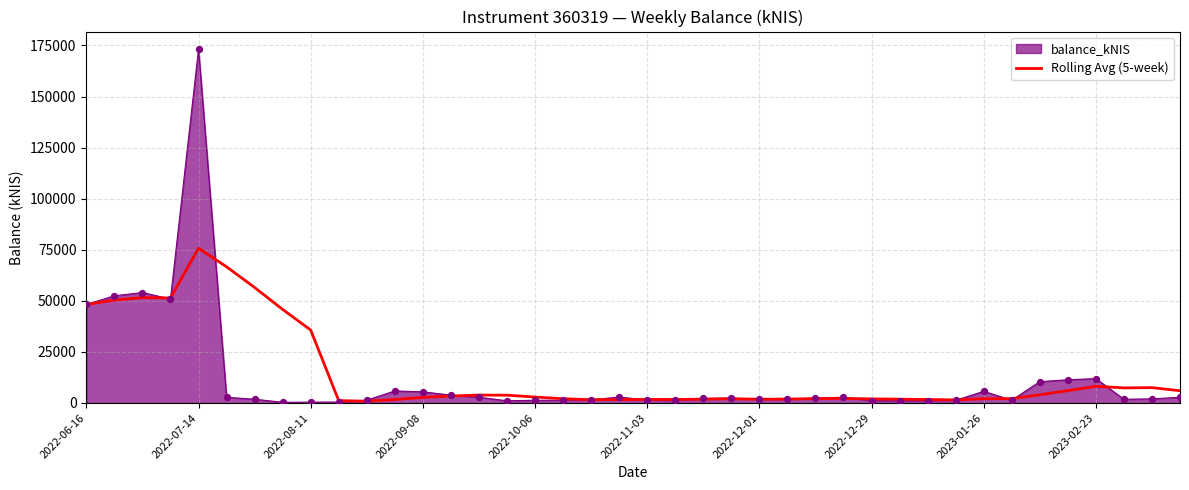

Which series has the widest spread of values?

balance_kNIS